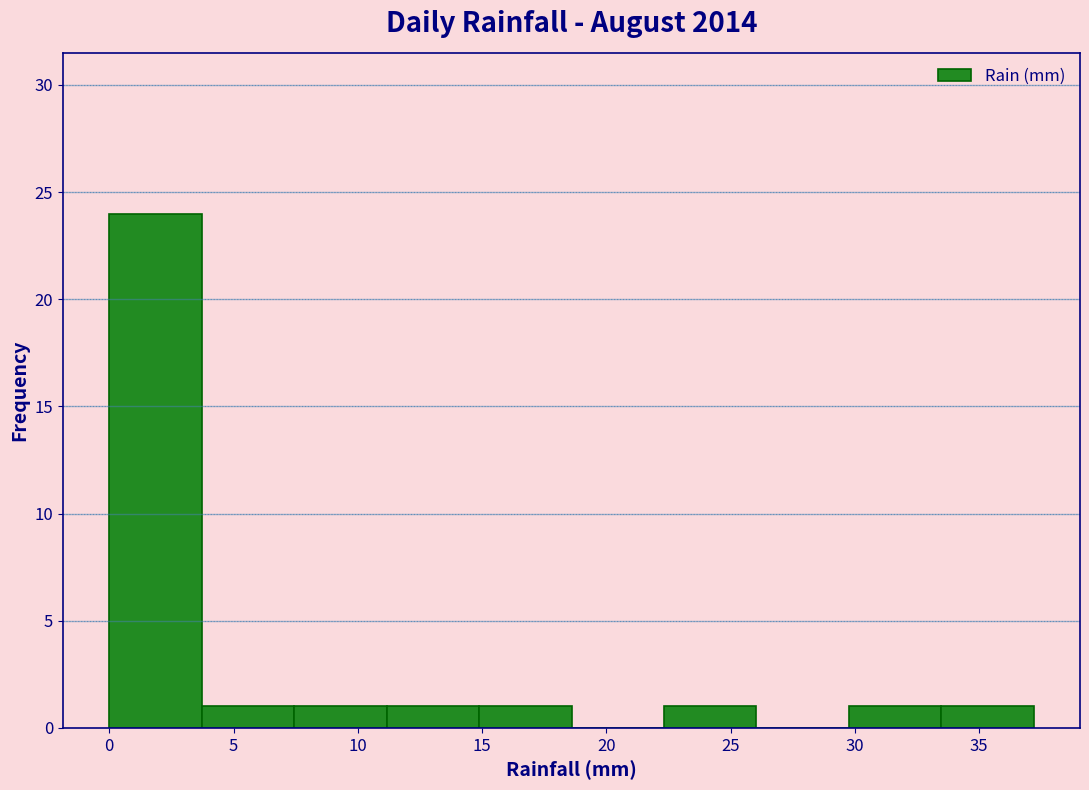

Reading left to right, list every bar in this chart as the range it spans on the x-axis followed by its height. Neither the bar edges nor the heights are printed on the chart, so give them approximately, as read against the axes.

0.0 to 3.5: 24
3.5 to 7.5: 1
7.5 to 11.0: 1
11.0 to 15.0: 1
15.0 to 18.5: 1
18.5 to 22.5: 0
22.5 to 26.0: 1
26.0 to 30.0: 0
30.0 to 33.5: 1
33.5 to 37.0: 1